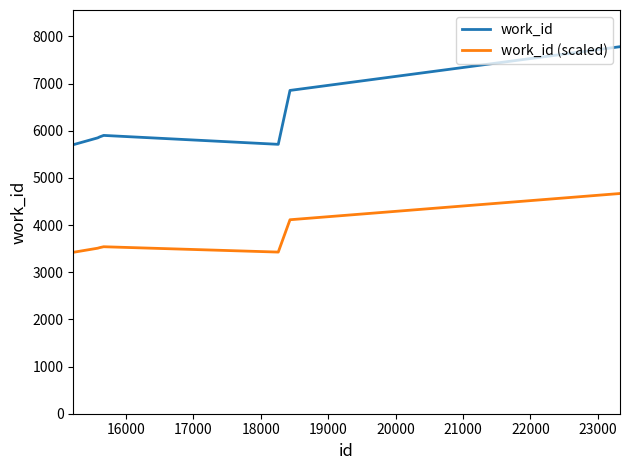

True or false: work_id (scaled) and work_id cross at least once.

False